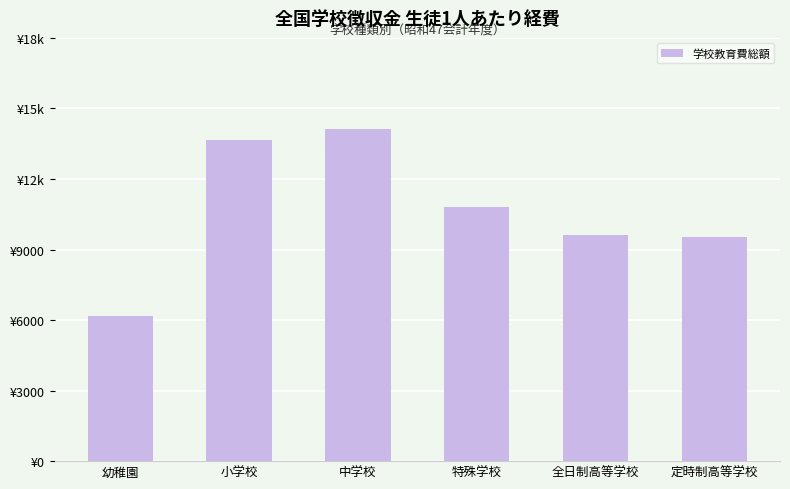

What is the change in value from 中学校 to 全日制高等学校?

-4499